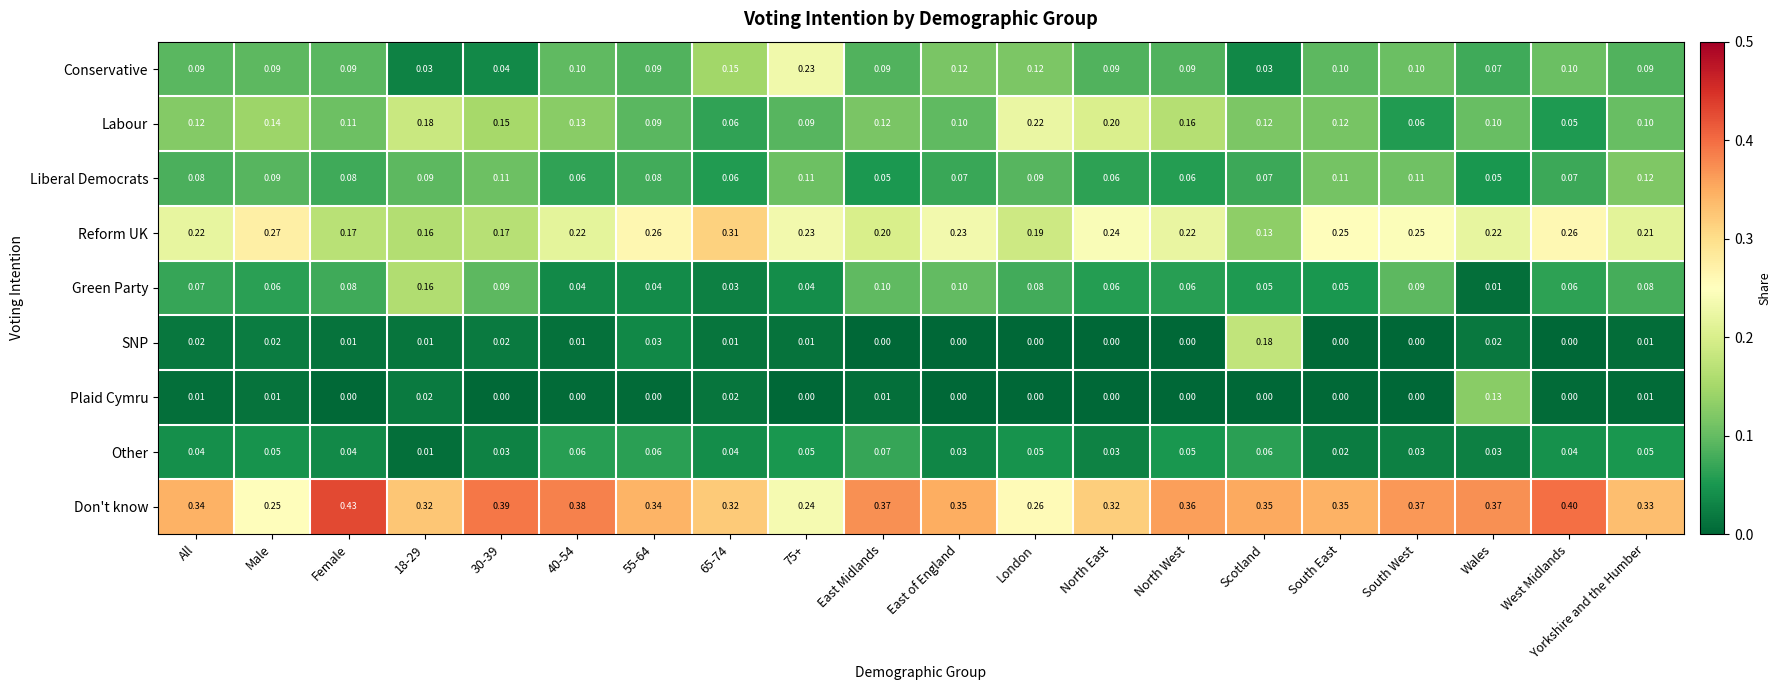

Which series has the widest spread of values?

Conservative